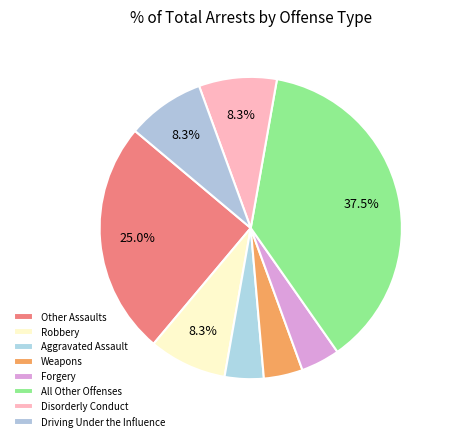

Count the number of slices in the pie.

8